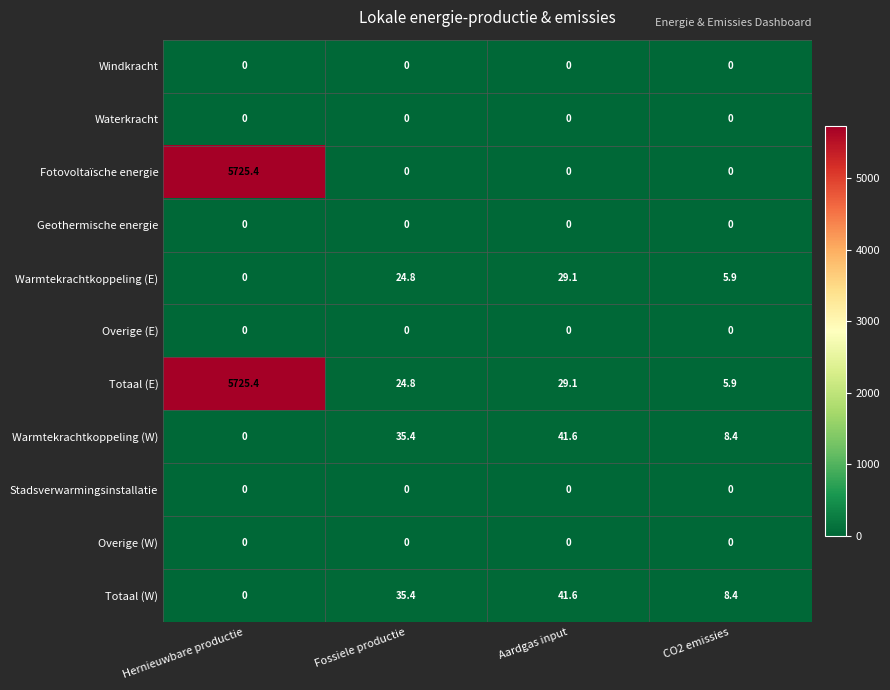

List the labels in order of Totaal (E) value, smallest first.

CO2 emissies, Fossiele productie, Aardgas input, Hernieuwbare productie